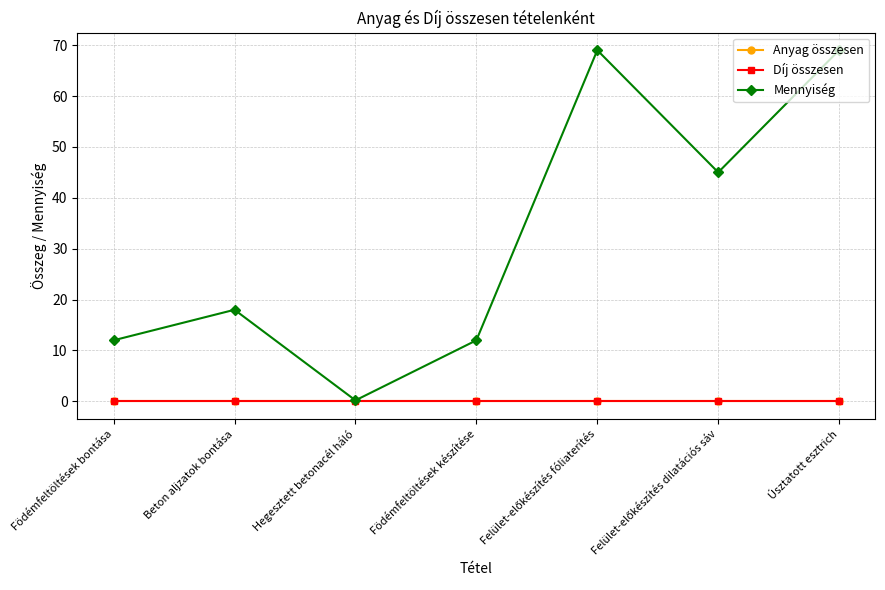

Reading left to right, extract all data points from this chart.

Anyag összesen: Födémfeltöltések bontása=0.0	Beton aljzatok bontása=0.0	Hegesztett betonacél háló=0.0	Födémfeltöltések készítése=0.0	Felület-előkészítés fóliaterítés=0.0	Felület-előkészítés dilatációs sáv=0.0	Úsztatott esztrich=0.0
Díj összesen: Födémfeltöltések bontása=0.0	Beton aljzatok bontása=0.0	Hegesztett betonacél háló=0.0	Födémfeltöltések készítése=0.0	Felület-előkészítés fóliaterítés=0.0	Felület-előkészítés dilatációs sáv=0.0	Úsztatott esztrich=0.0
Mennyiség: Födémfeltöltések bontása=12.0	Beton aljzatok bontása=18.0	Hegesztett betonacél háló=0.2	Födémfeltöltések készítése=12.0	Felület-előkészítés fóliaterítés=69.0	Felület-előkészítés dilatációs sáv=45.0	Úsztatott esztrich=69.0